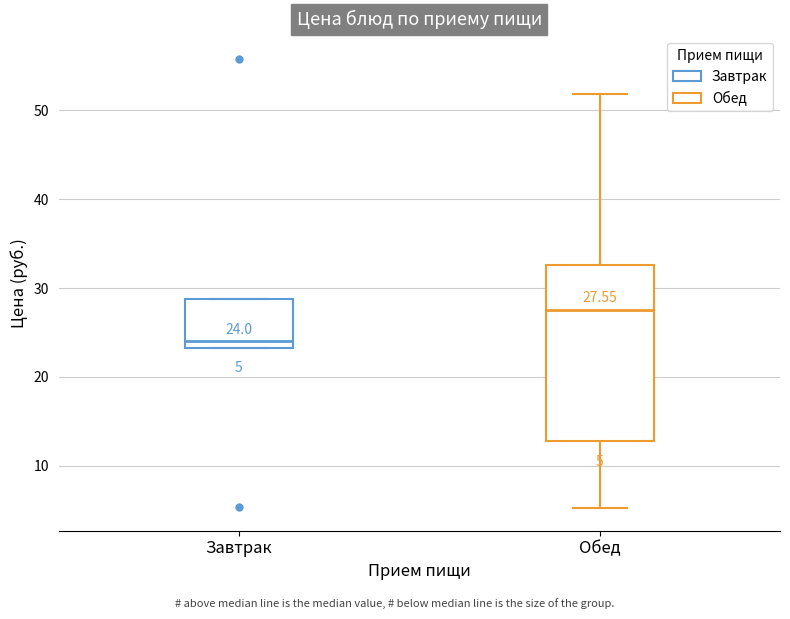

Which box's median line is the highest?

Обед